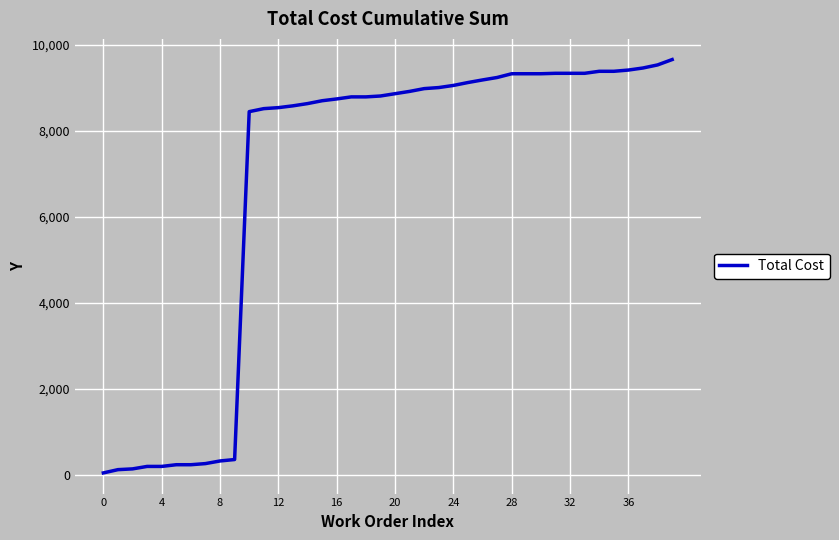

What is the difference between the maximum and minimum values?

9618.7